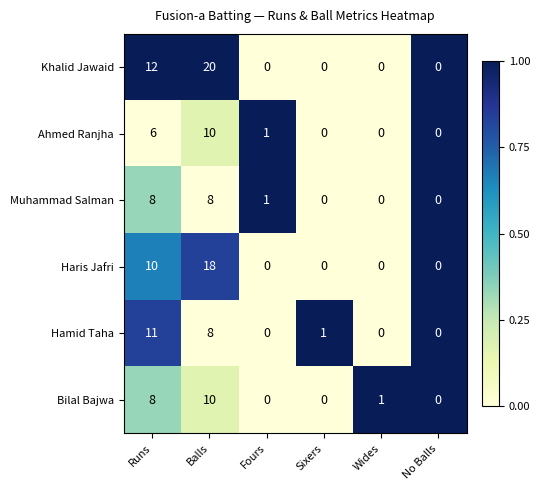

At which category is the sum across all series the highest?

Balls